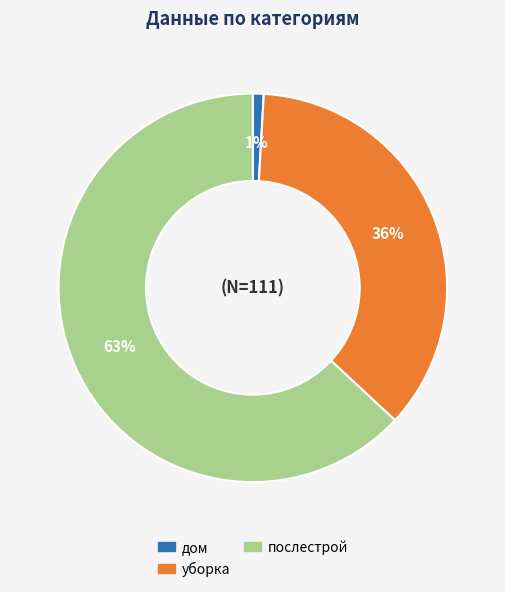

What percentage is the послестрой slice, to the nearest percent?

63%